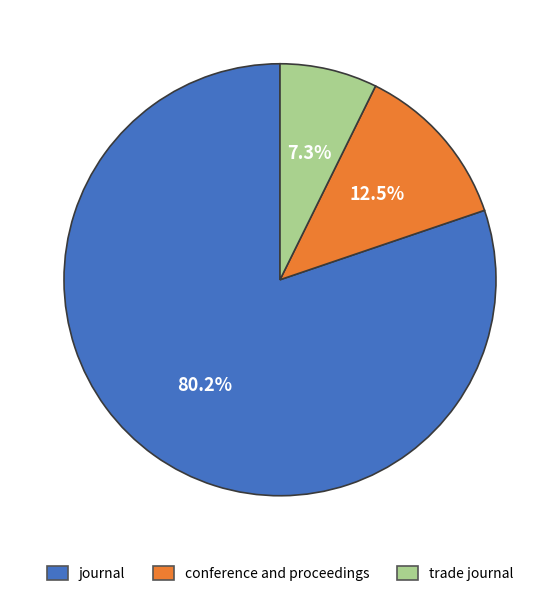

To the nearest percent, what portion does journal represent?

80%